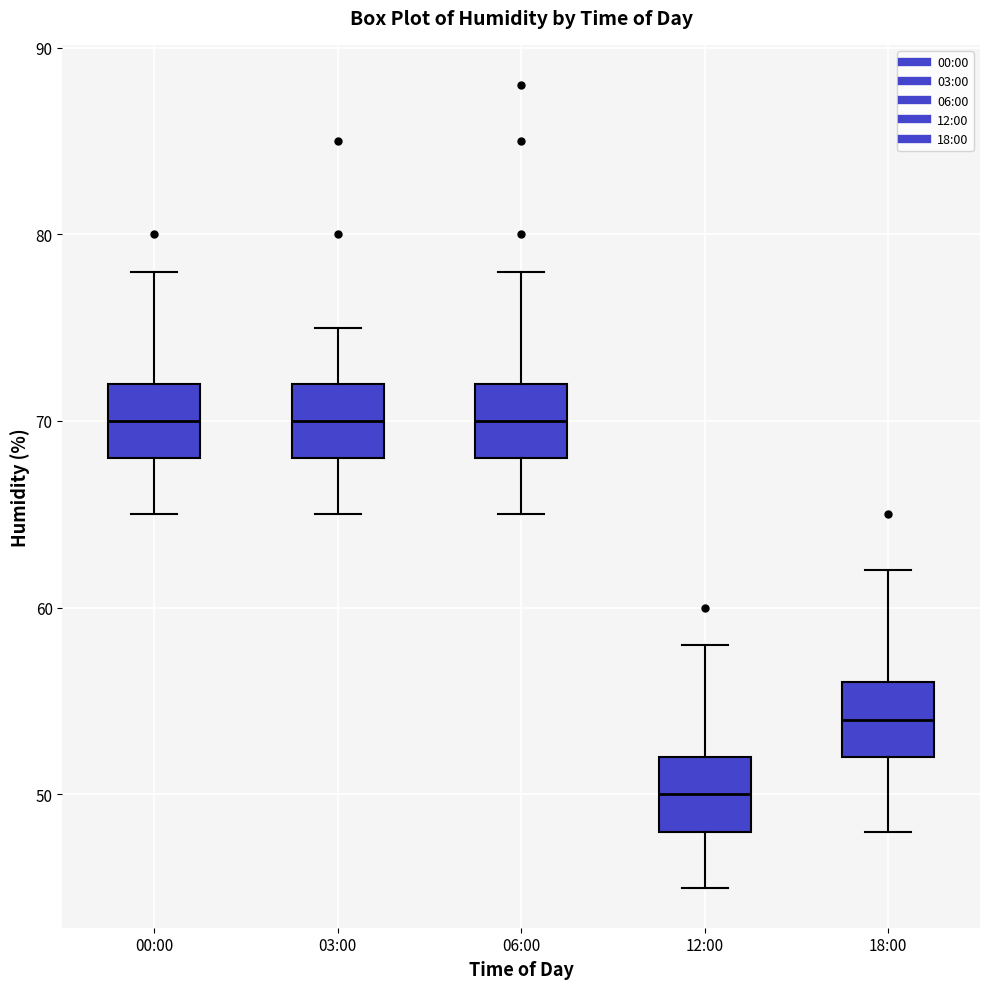

Where does the upper whisker of the box for 03:00 end on the y-axis? The values are not printed on the chart, so give them approximately, as read against the axis.

75